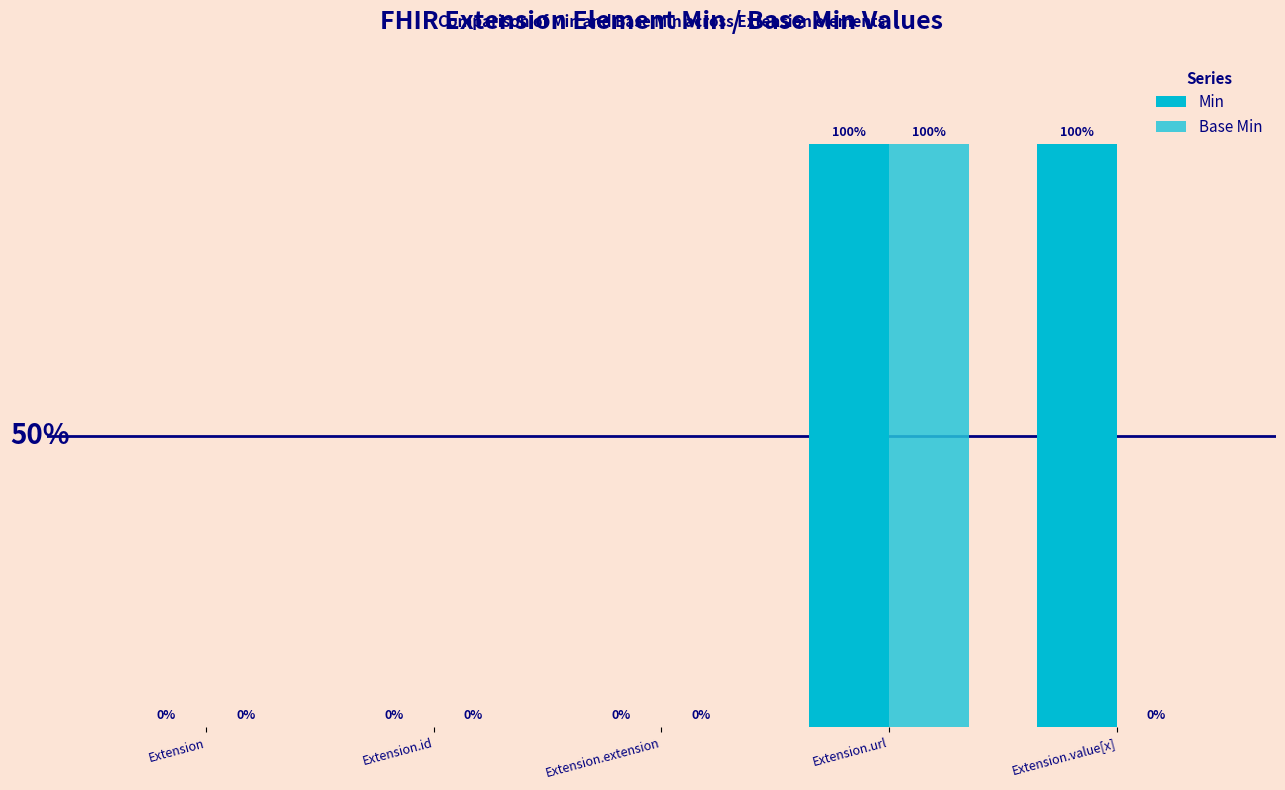

Are the bars horizontal?

No